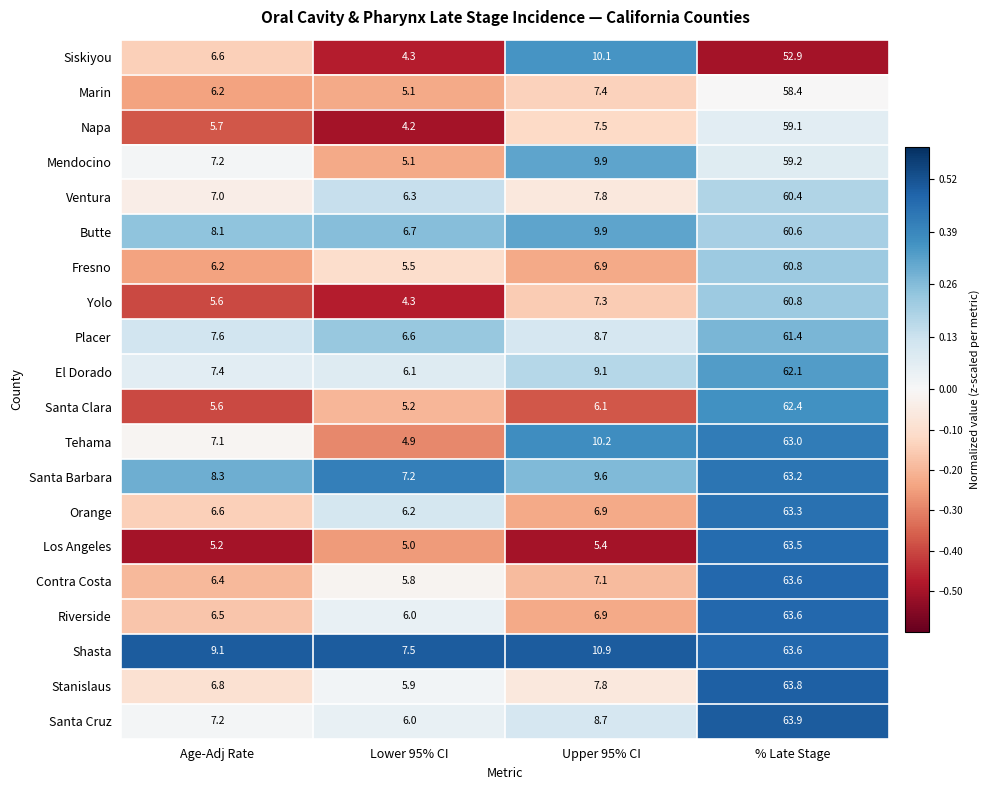

Is it true that Shasta equals 5.1 at Age-Adj Rate?

False